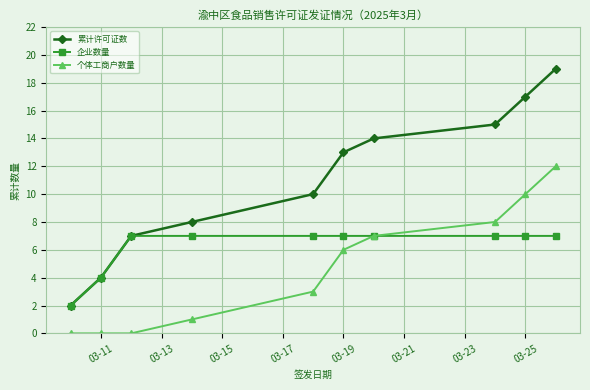

True or false: 个体工商户数量 and 累计许可证数 intersect in this chart.

False